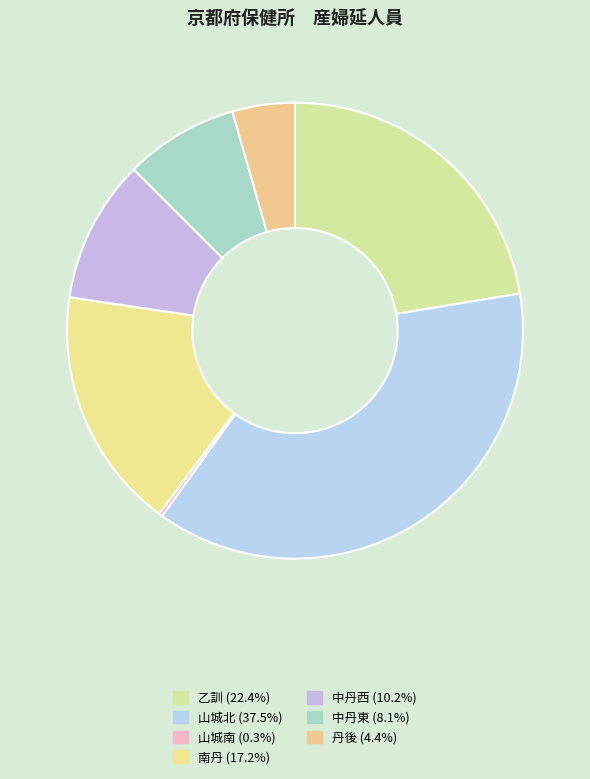

Which slice is the smallest?

山城南